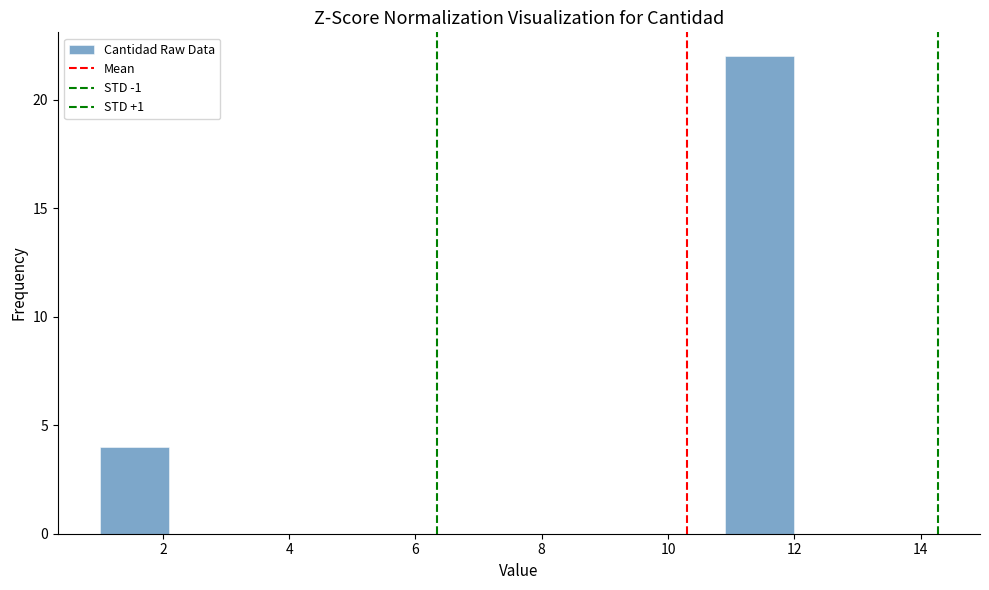

What is the height of the bar covering 1.0 to 2.1 on the x-axis? Neither the bar edges nor the heights are printed on the chart, so give them approximately, as read against the axes.

4